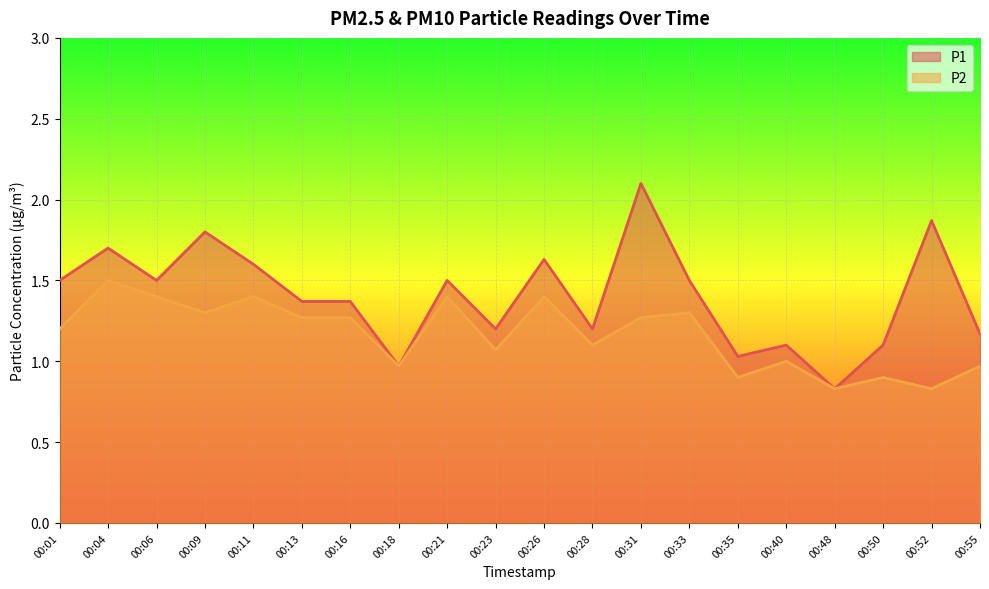

Reading right to left, transcribe all the data shown in this chart.

P1: 1.2	1.9	1.1	0.8	1.1	1.0	1.5	2.1	1.2	1.6	1.2	1.5	1.0	1.4	1.4	1.6	1.8	1.5	1.7	1.5
P2: 1.0	0.8	0.9	0.8	1.0	0.9	1.3	1.3	1.1	1.4	1.1	1.4	1.0	1.3	1.3	1.4	1.3	1.4	1.5	1.2